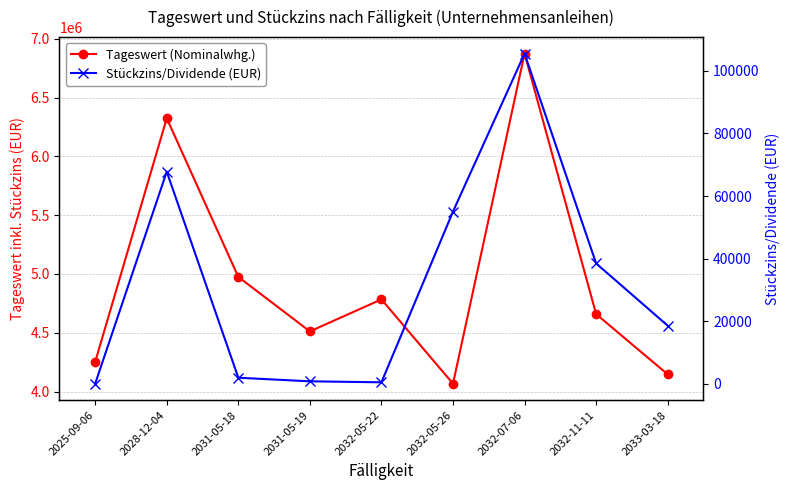

True or false: Stückzins/Dividende (EUR) and Tageswert (Nominalwhg.) intersect in this chart.

False